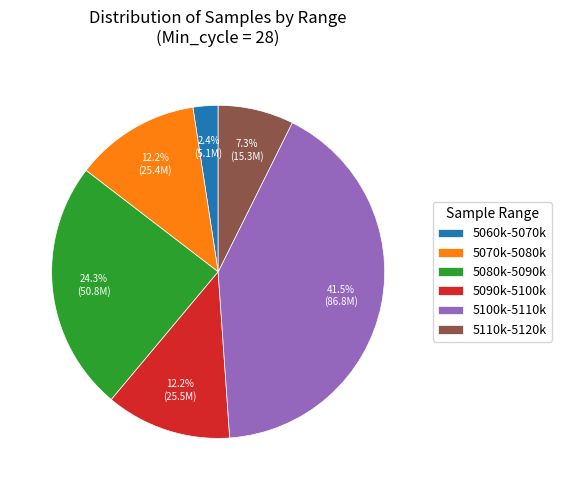

What is the ratio of the value at 5070k-5080k to the value at 5110k-5120k?

1.7